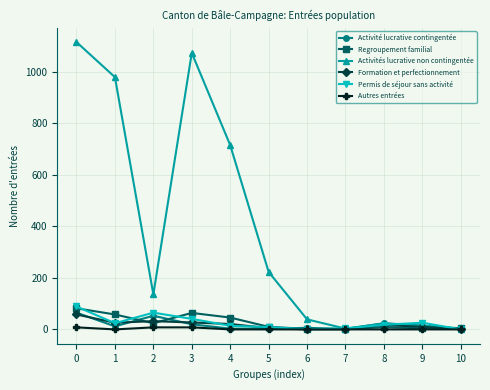

True or false: Activité lucrative contingentée has more than 1 points higher than both neighbors.

True